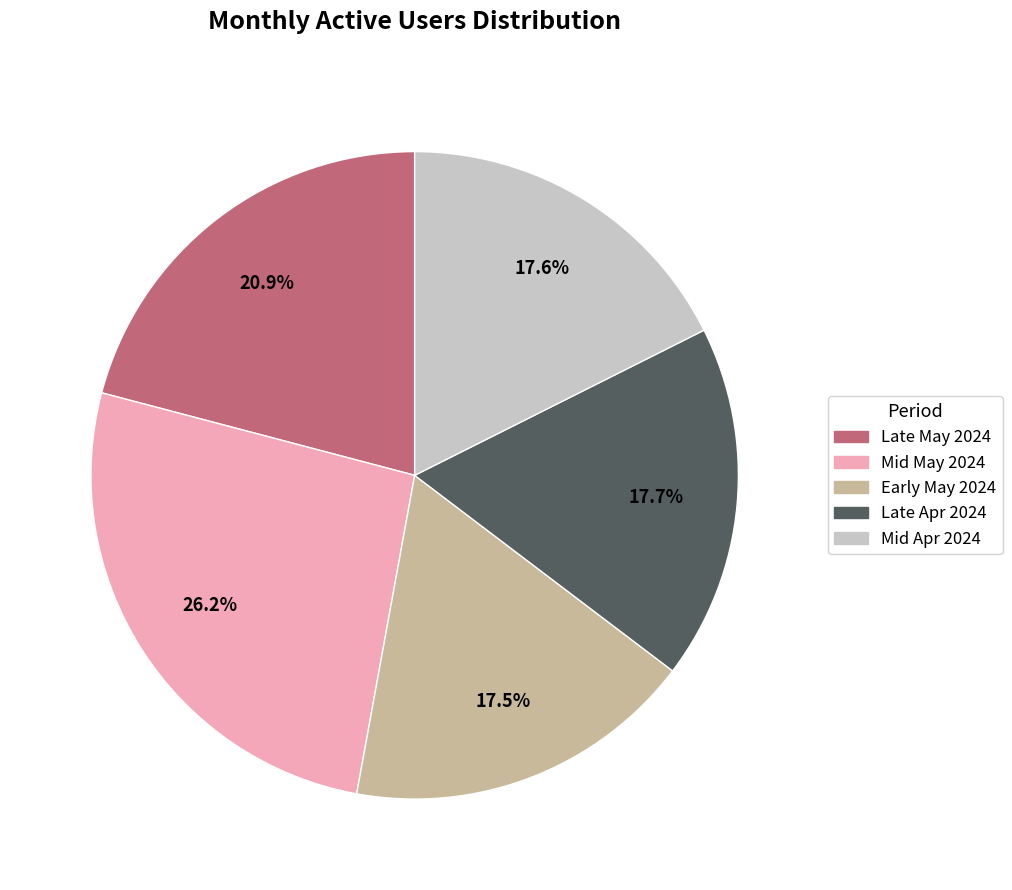

Is there a majority slice in this chart?

No